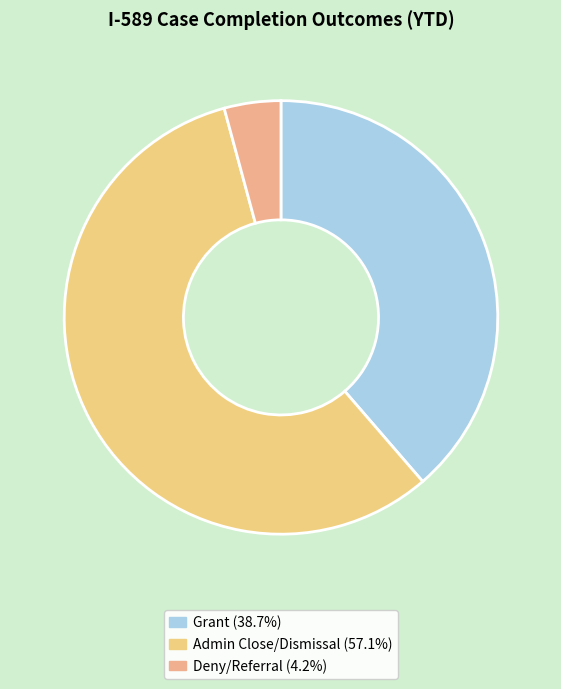

How many segments does this pie chart have?

3